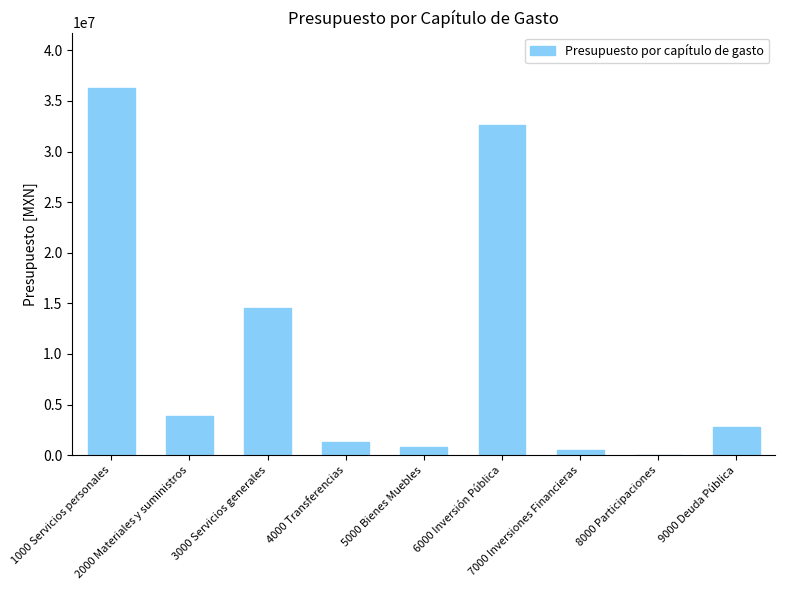

What is the sum of all values?

92672300.7